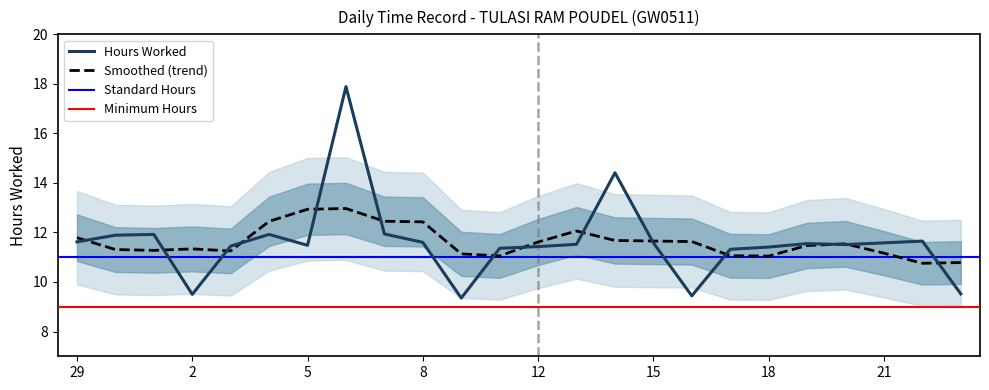

What is the approximate value at 9?

9.3